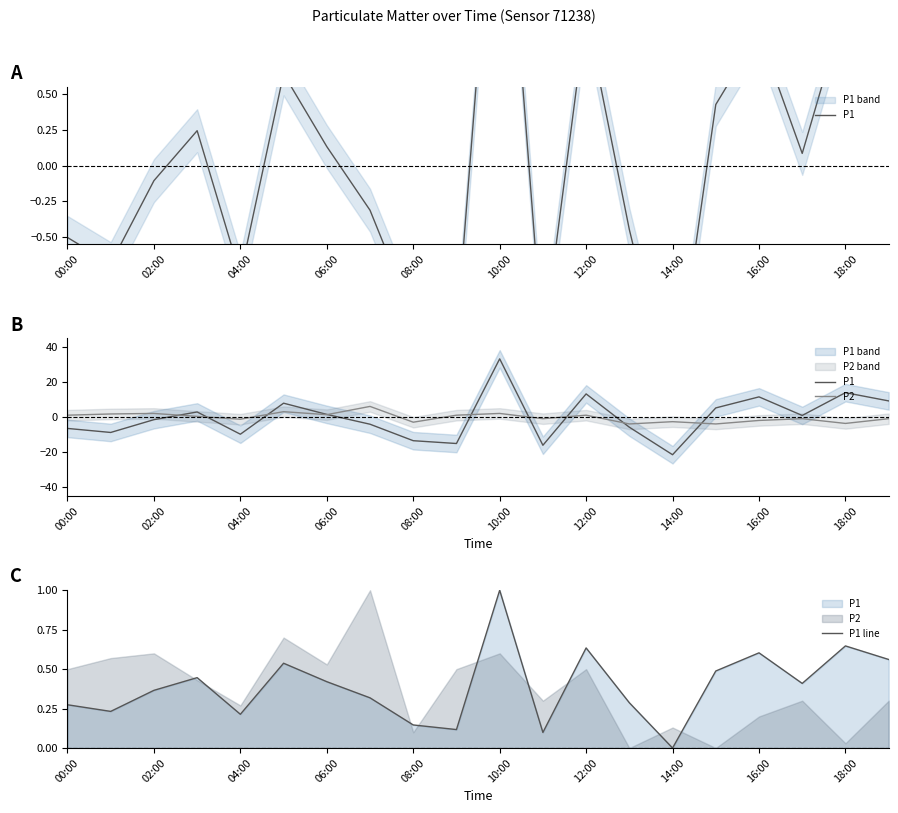

Which category has the lowest value in the P2 series?

13